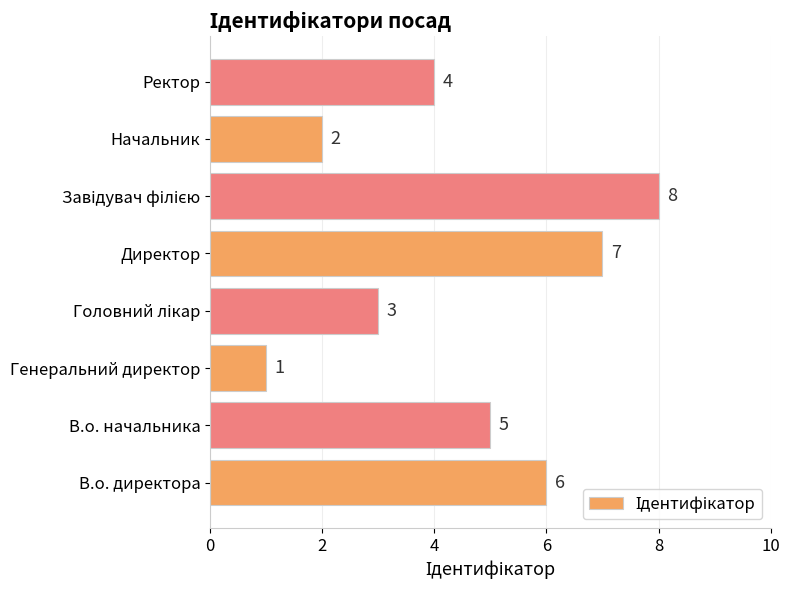

How many bars are there in total?

8